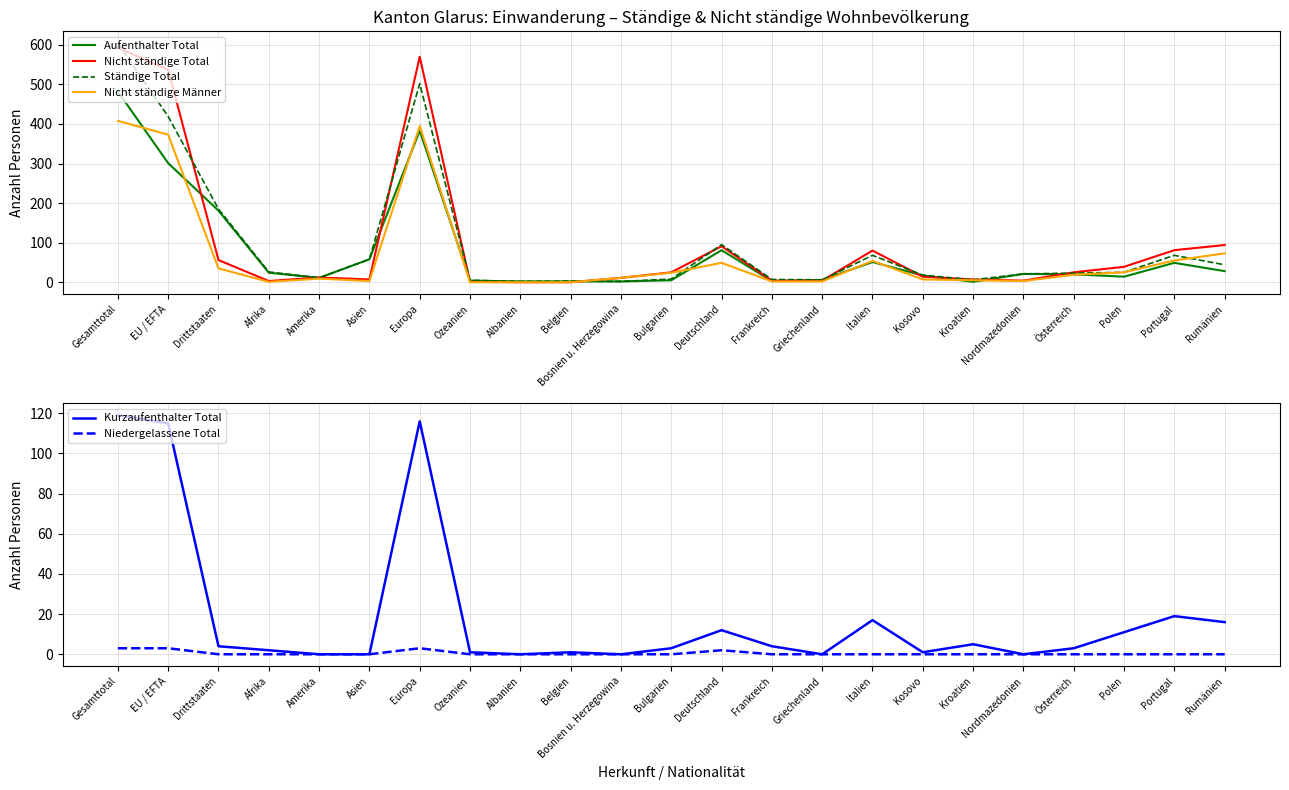

What is the total value across all series at Amerika?

43